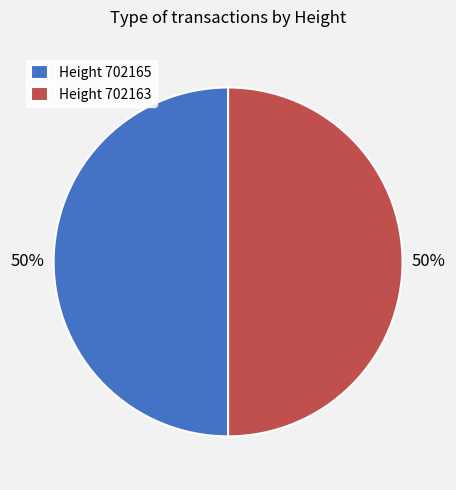

How many segments does this pie chart have?

2